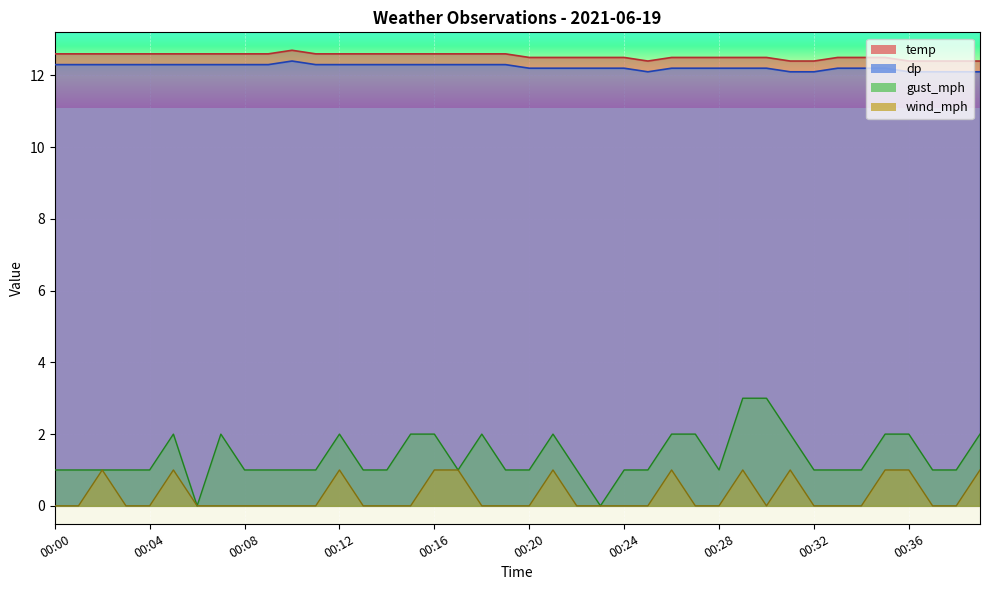

Which label corresponds to the largest value in the chart?

00:10